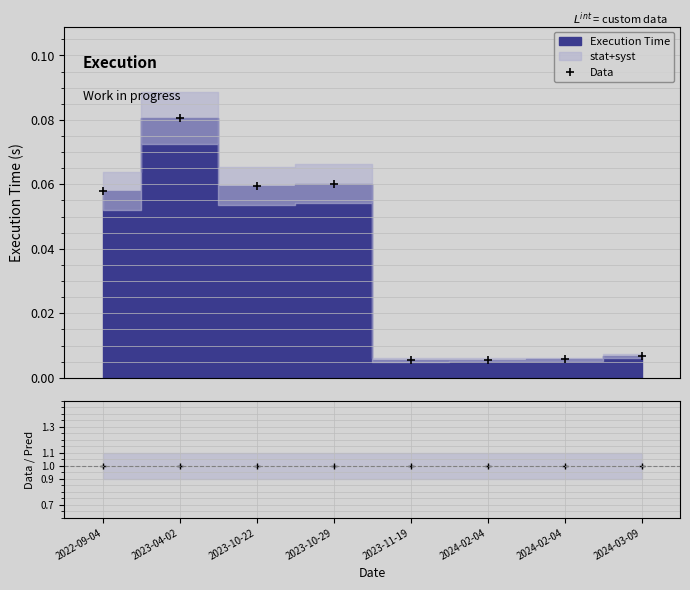

How many lines are shown in the chart?

2